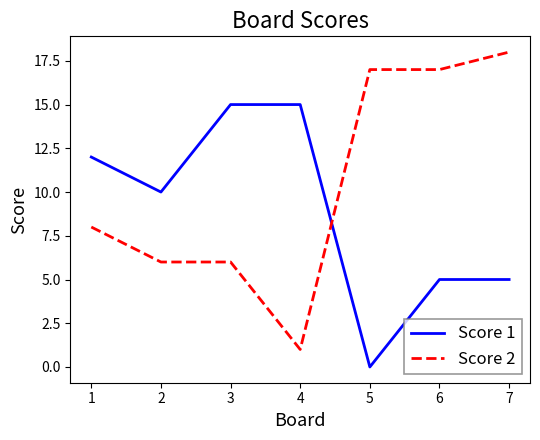

What is the difference between the maximum and minimum values in the Score 2 series?

17